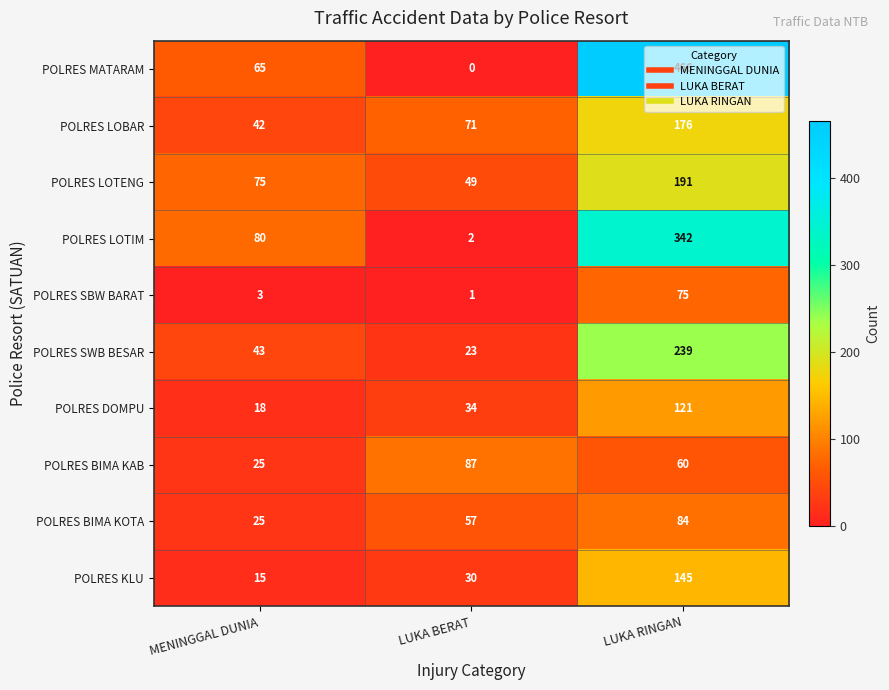

Read the POLRES SWB BESAR value at MENINGGAL DUNIA.

43